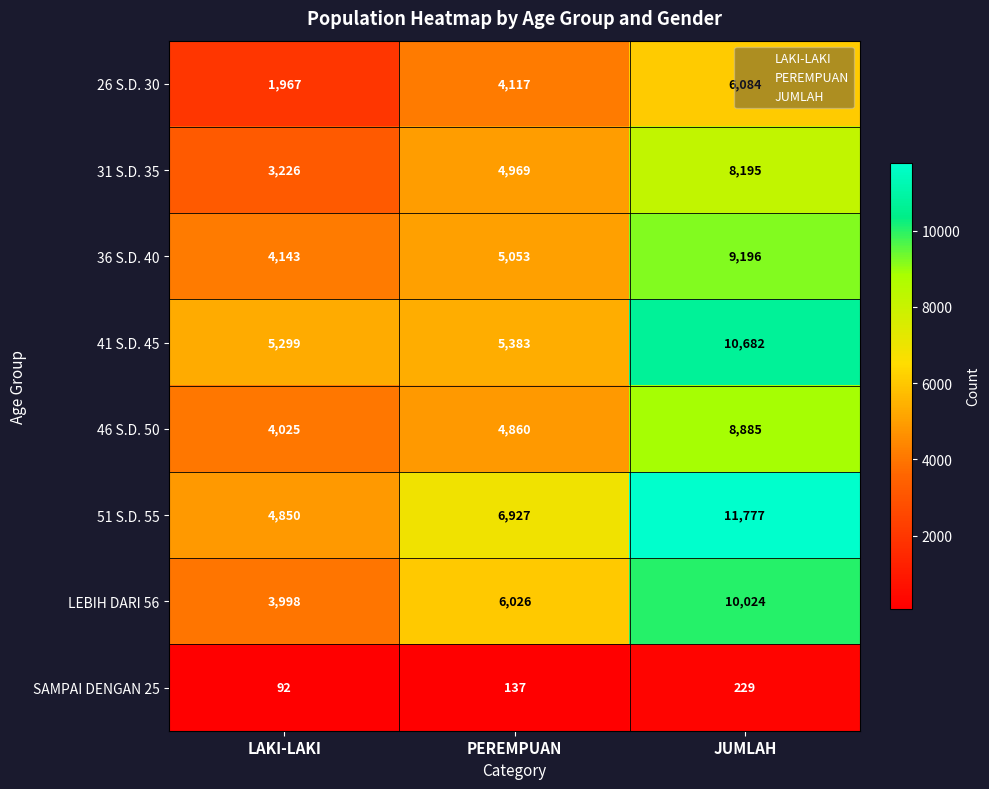

At how many categories does at least one series exceed 10771?

1